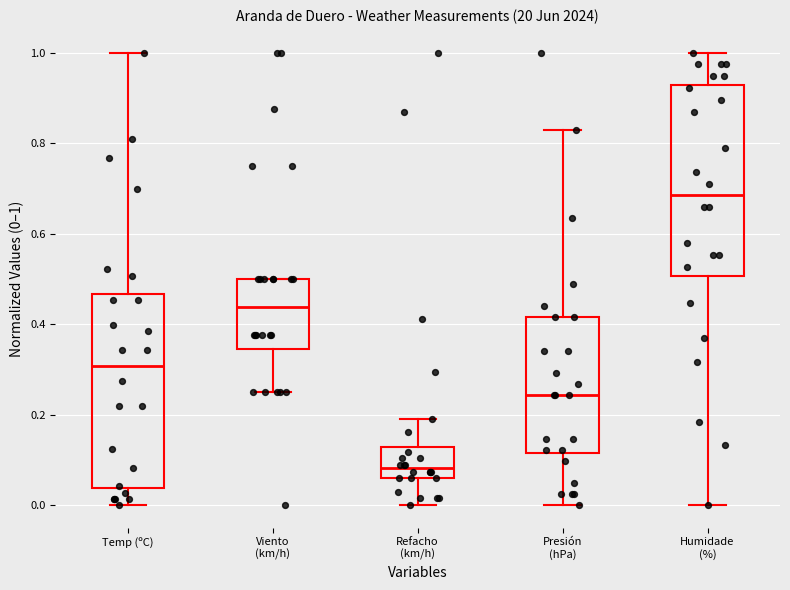

Which box's median line is the lowest?

Refacho (km/h)